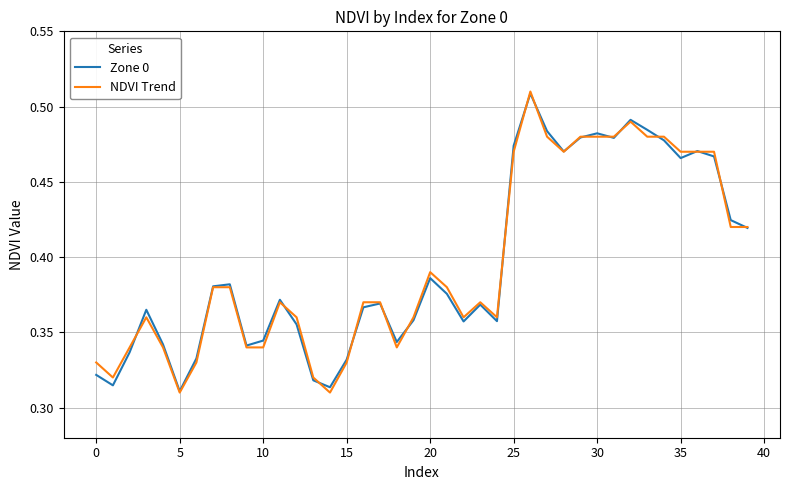

What are all the series names shown in the legend?

Zone 0, NDVI Trend